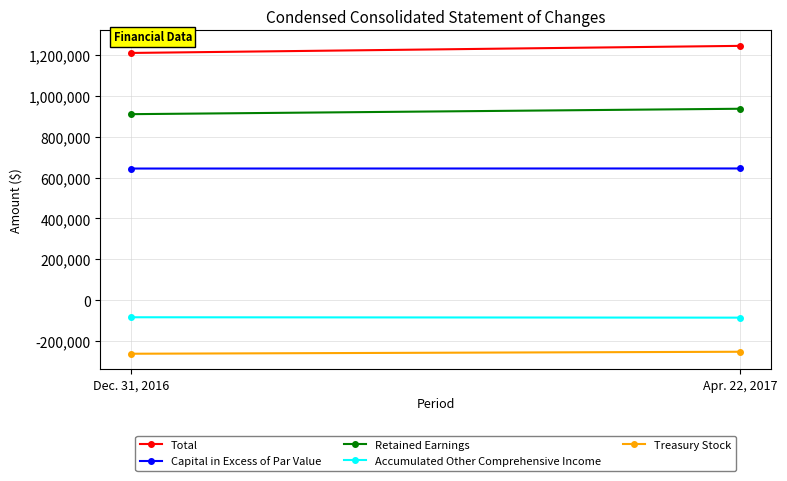

At Dec. 31, 2016, list the series in order from largest to smallest.

Total, Retained Earnings, Capital in Excess of Par Value, Accumulated Other Comprehensive Income, Treasury Stock